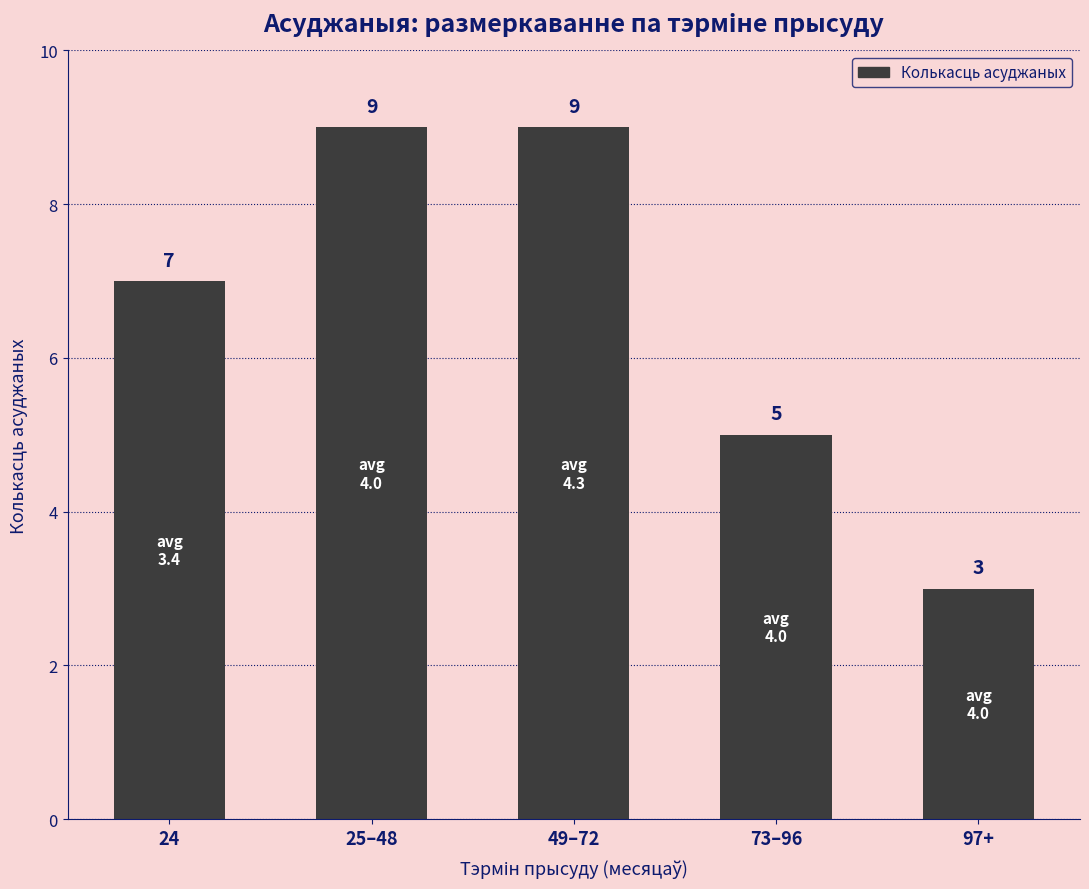

What is the change in value from 73–96 to 97+?

-2